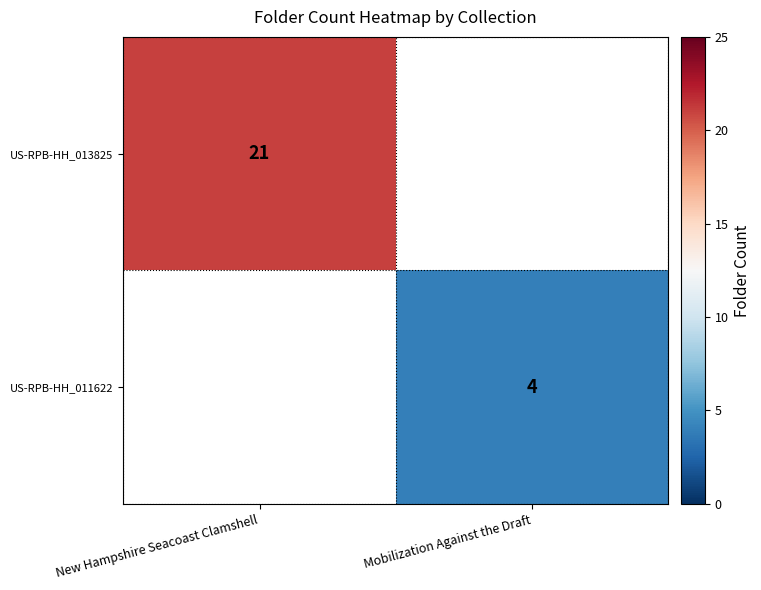

Is it true that US-RPB-HH_011622 equals 4 at Mobilization Against the Draft?

True